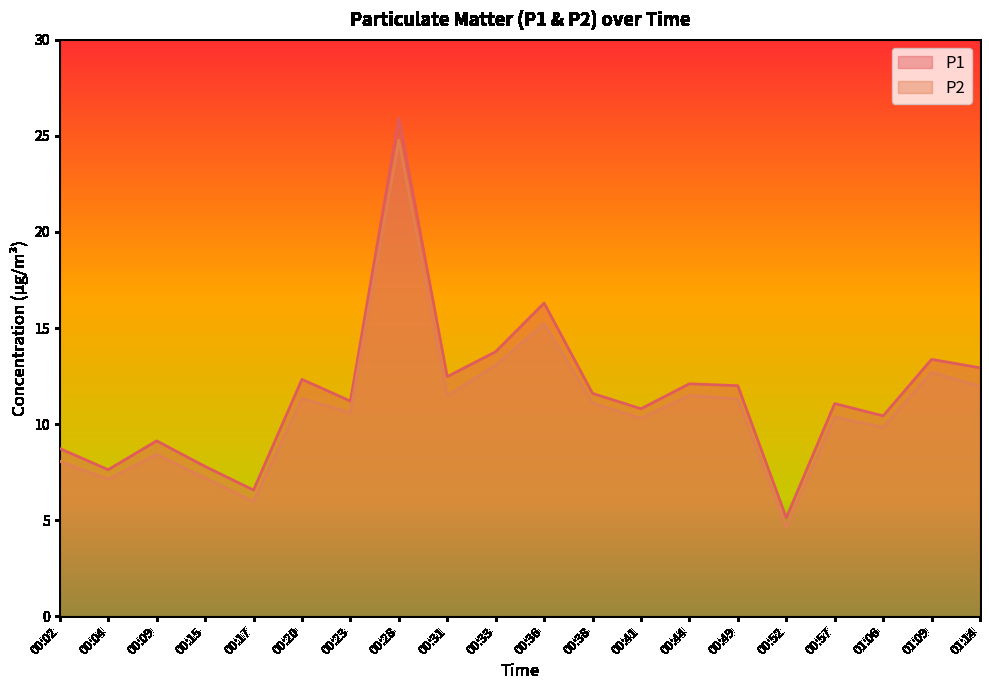

True or false: P2 and P1 intersect in this chart.

False